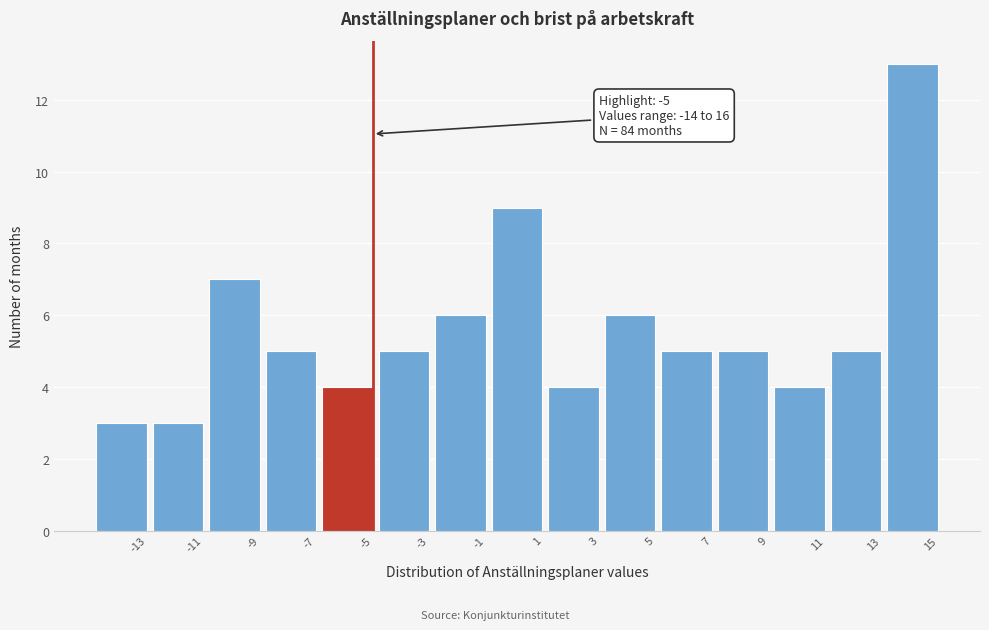

Reading left to right, what are all the values shown in this chart?

-13=3	-11=3	-9=7	-7=5	-5=4	-3=5	-1=6	1=9	3=4	5=6	7=5	9=5	11=4	13=5	15=13